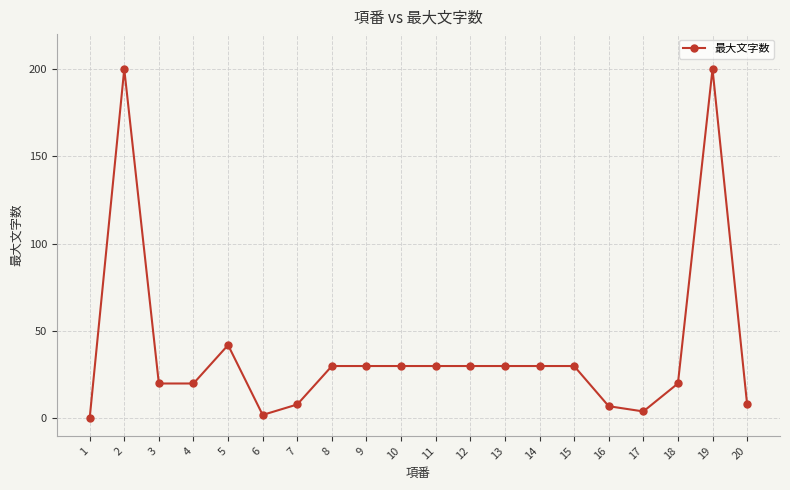

True or false: there are more than 1 points higher than both neighbors.

True